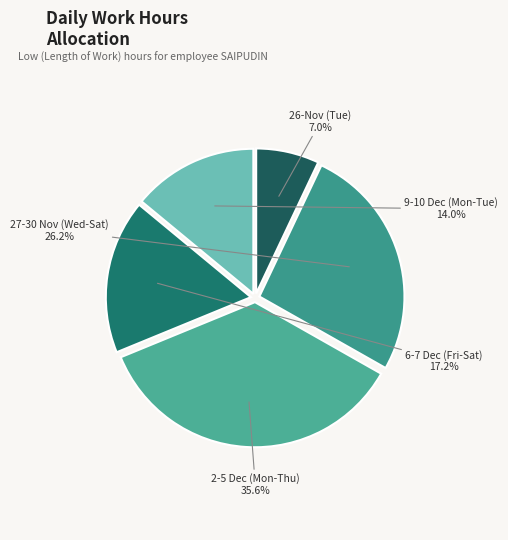

To the nearest percent, what is the average slice percentage?

20%